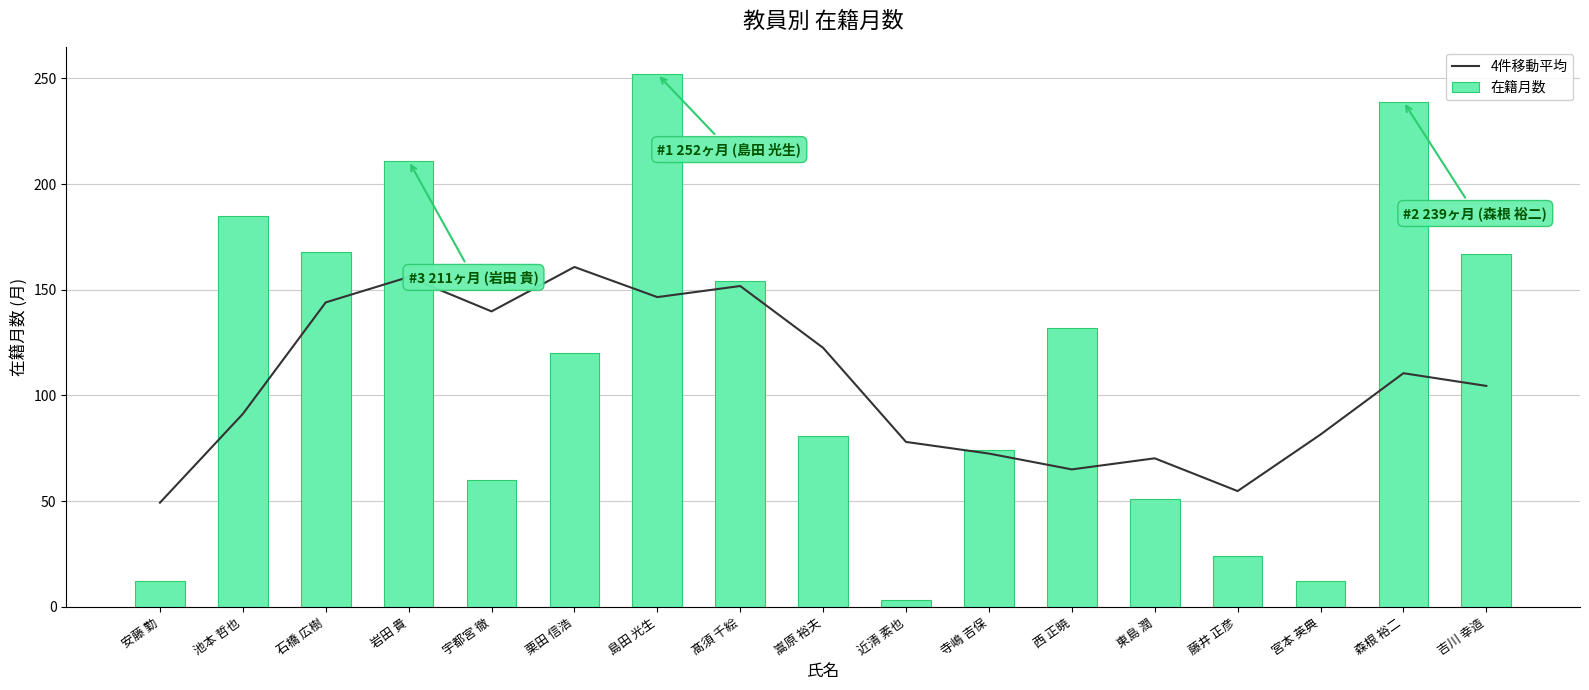

At which label is 在籍月数 closest to 127?

西 正暁